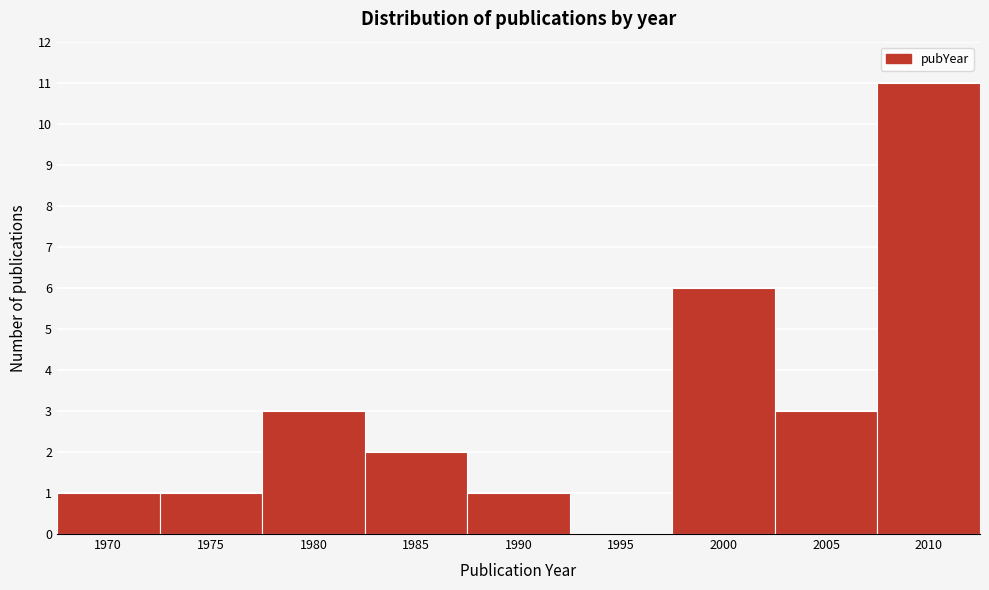

Reading right to left, transcribe all the data shown in this chart.

2010=11	2005=3	2000=6	1995=0	1990=1	1985=2	1980=3	1975=1	1970=1